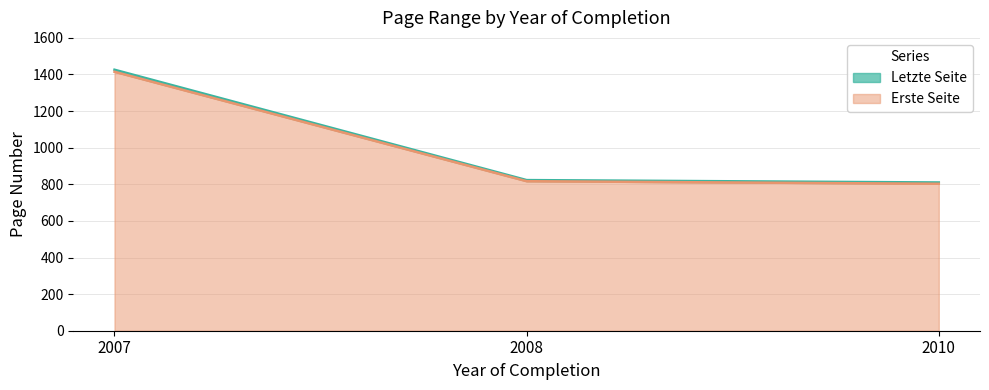

Reading left to right, list all the values displayed in this chart.

Erste Seite: 1415	817	803
Letzte Seite: 1426	823	810